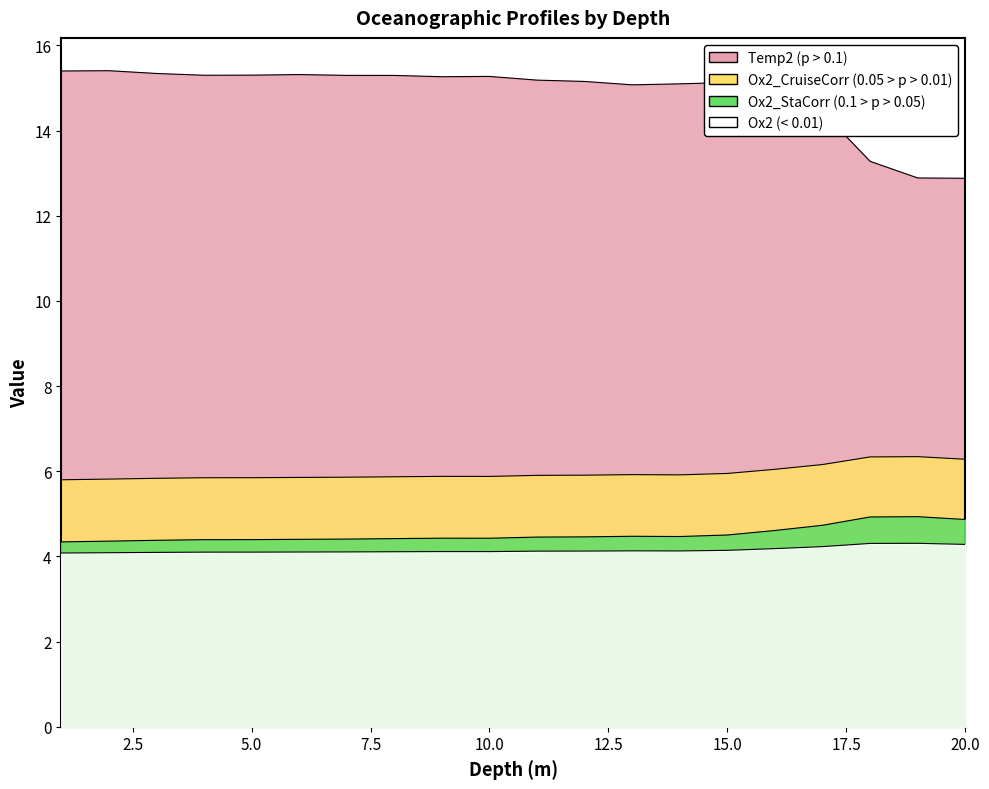

At how many categories does at least one series exceed 11?

20